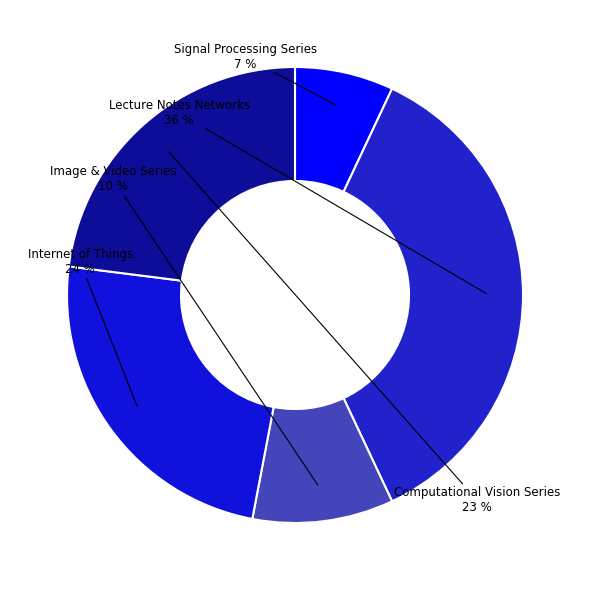

Count the number of slices in the pie.

5